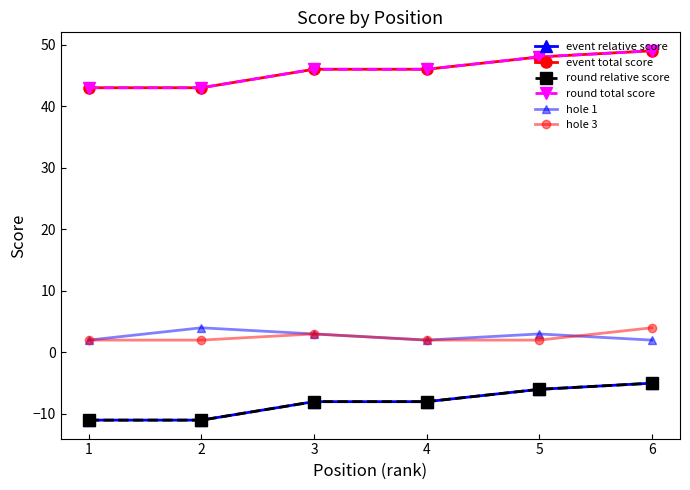

In hole 3, how many points are higher than both neighbors (excluding endpoints)?

1